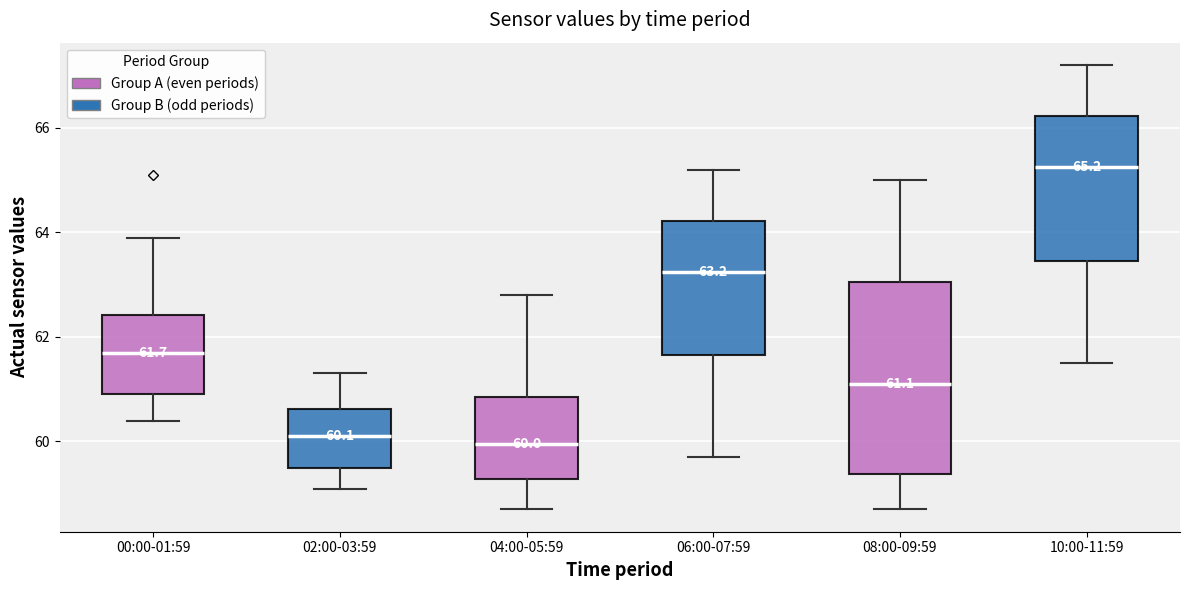

Comparing the boxes themselves (not the whiskers), which one is the tallest?

08:00-09:59